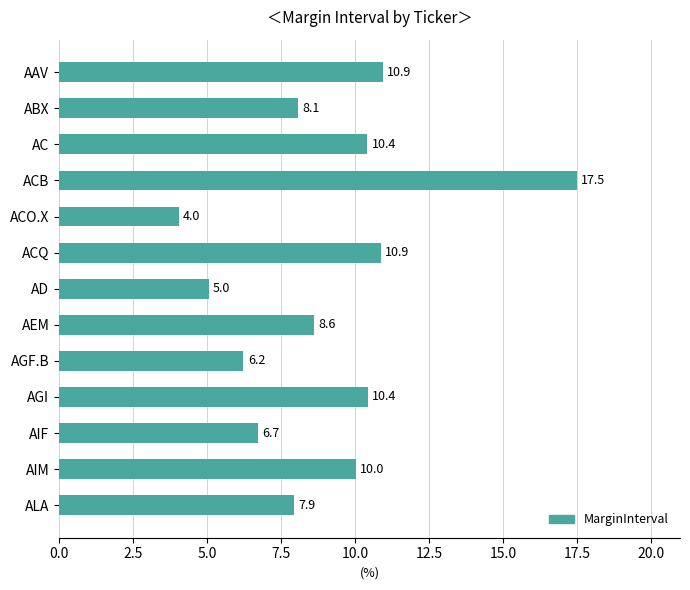

The value at ACB is 26.9. True or false?

False